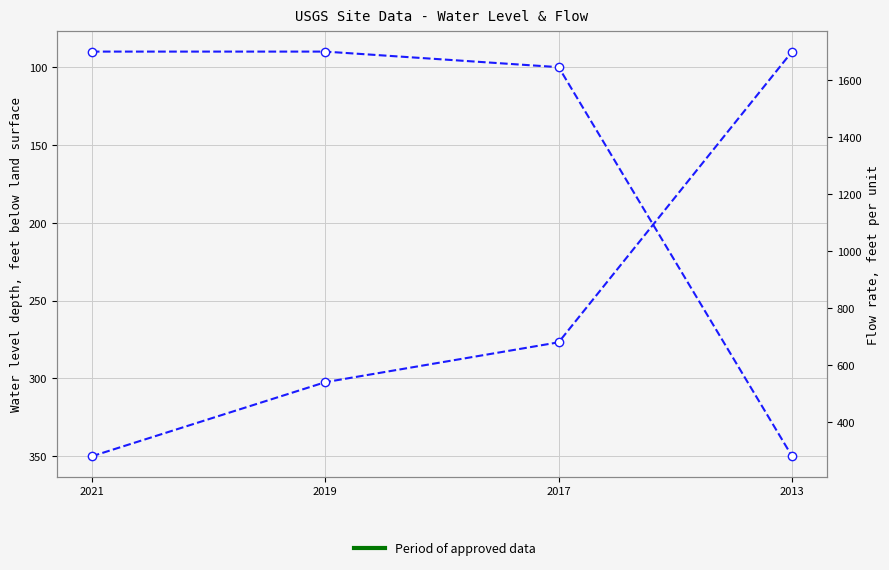

Which category has the highest value across all series?

2013